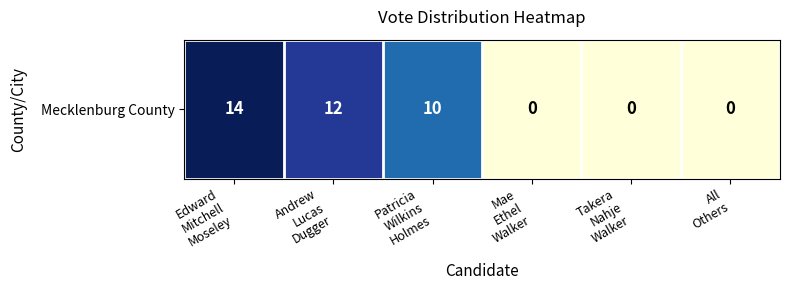

What is the difference between the maximum and minimum values?

14